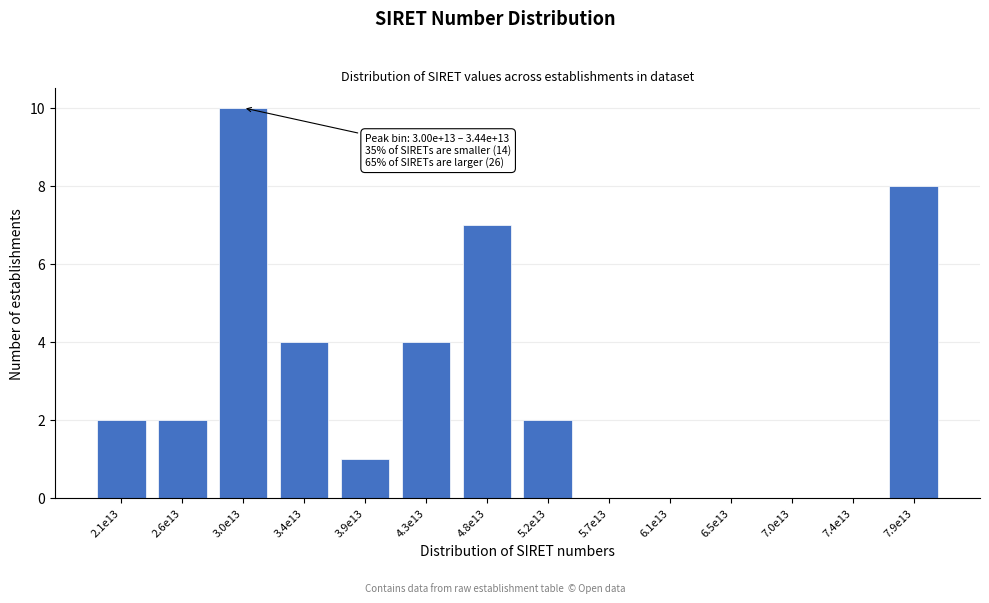

Reading left to right, extract all data points from this chart.

2.1e13=2	2.6e13=2	3.0e13=10	3.4e13=4	3.9e13=1	4.3e13=4	4.8e13=7	5.2e13=2	5.7e13=0	6.1e13=0	6.5e13=0	7.0e13=0	7.4e13=0	7.9e13=8